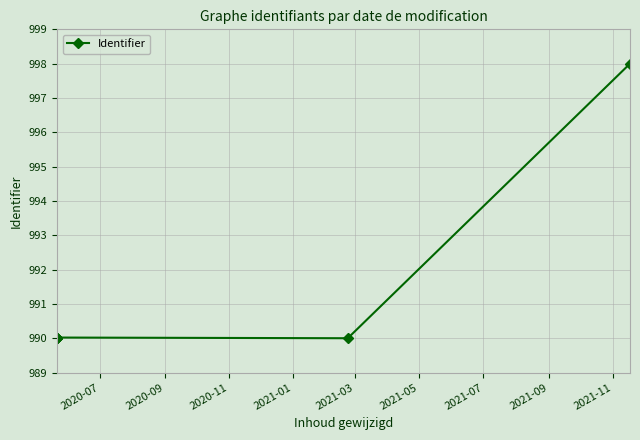

What is the smallest value displayed?

990.0